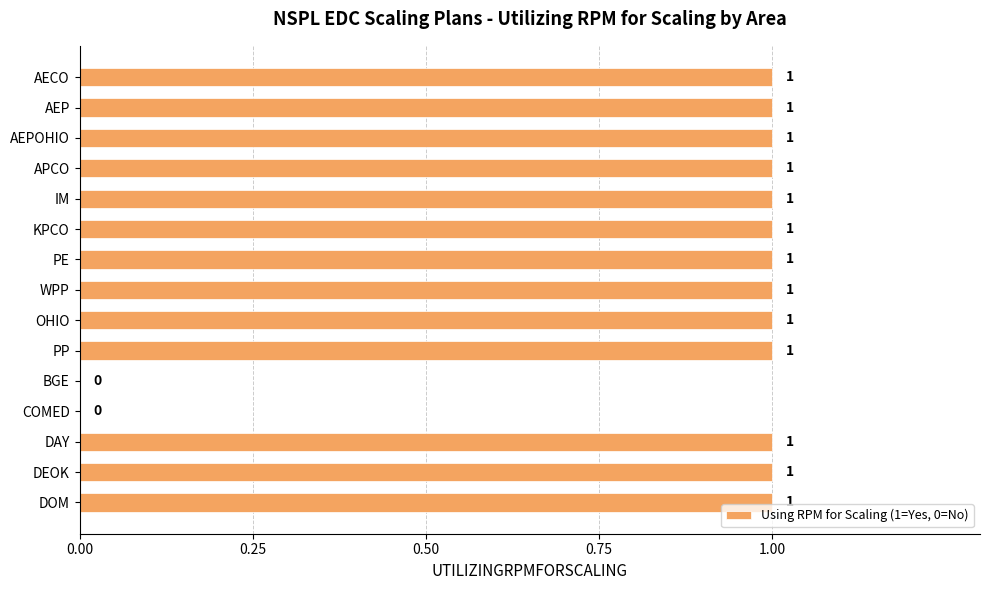

Between APCO and COMED, which is larger?

APCO